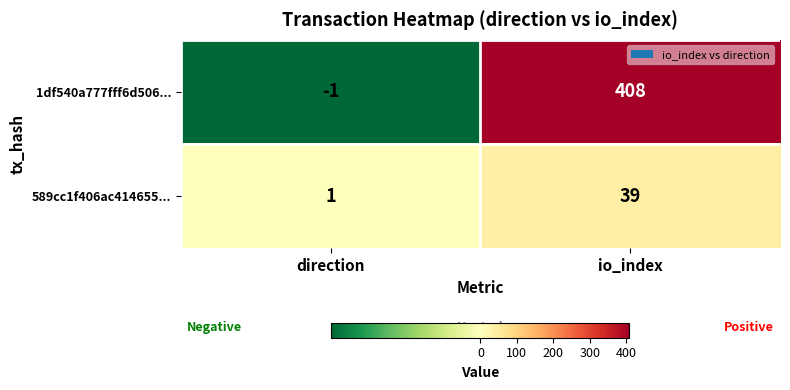

At which category is the sum across all series the highest?

io_index